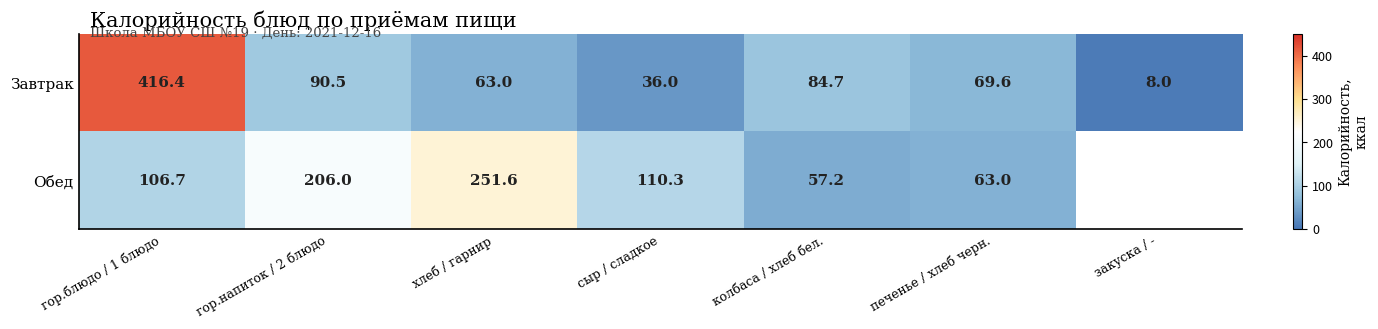

What value does the Завтрак series have at колбаса / хлеб бел.?

84.7